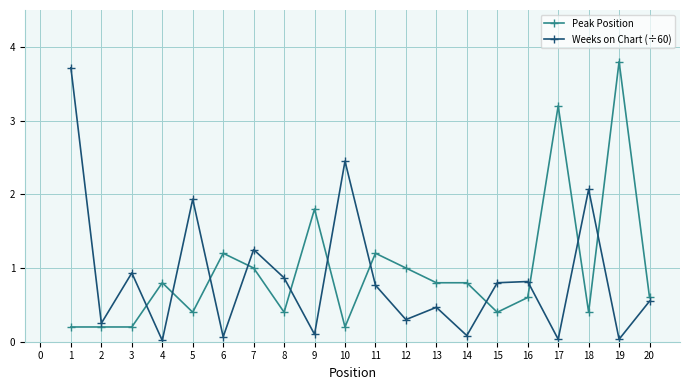

How many intersections are there between Weeks on Chart (÷60) and Peak Position?

11